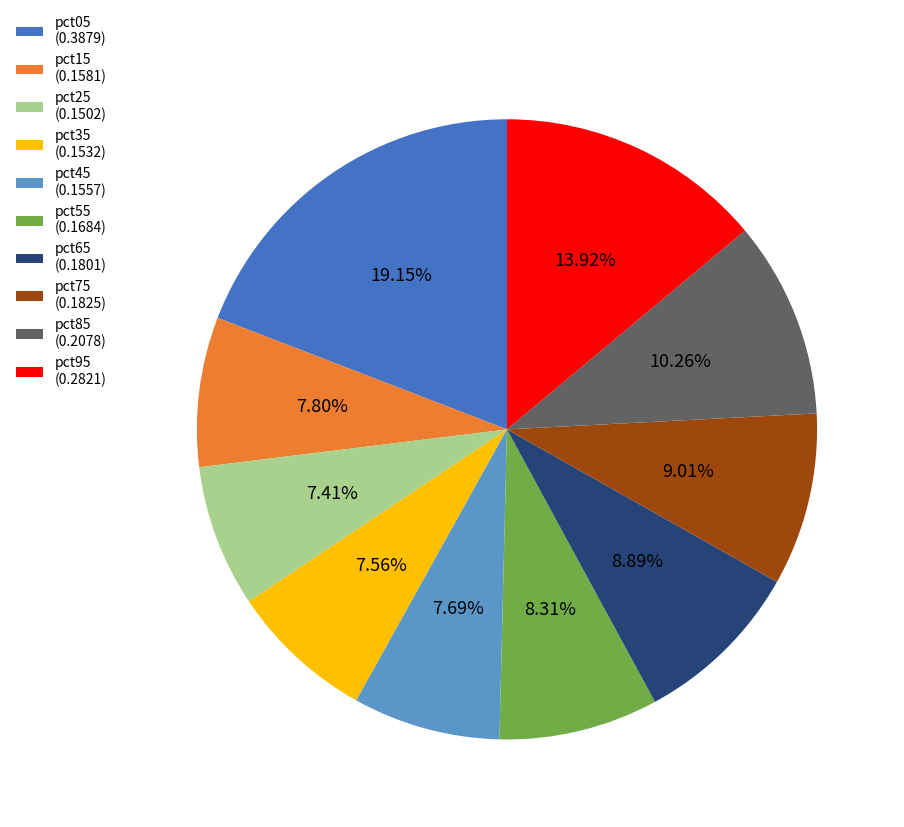

True or false: pct85 accounts for 10% of the total.

True